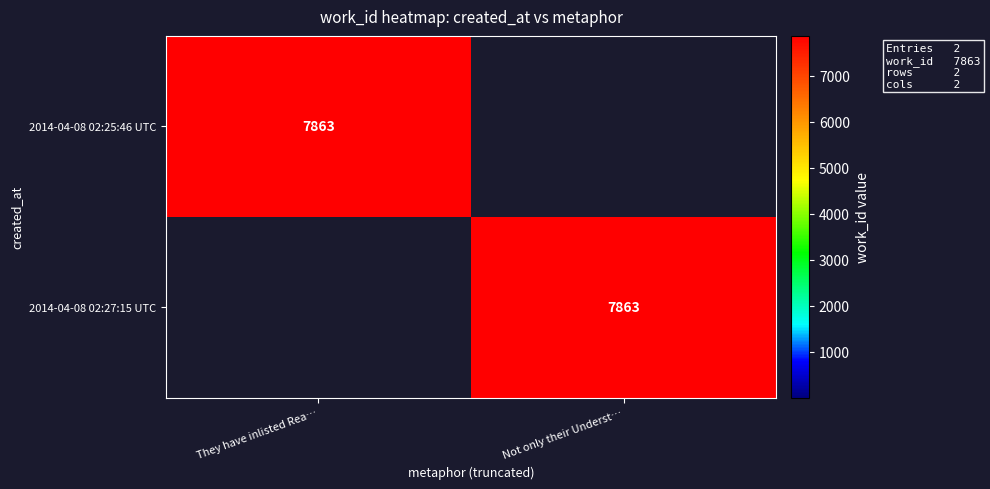

The value of 2014-04-08 02:27:15 UTC at Not only their Underst… is 7863. True or false?

True